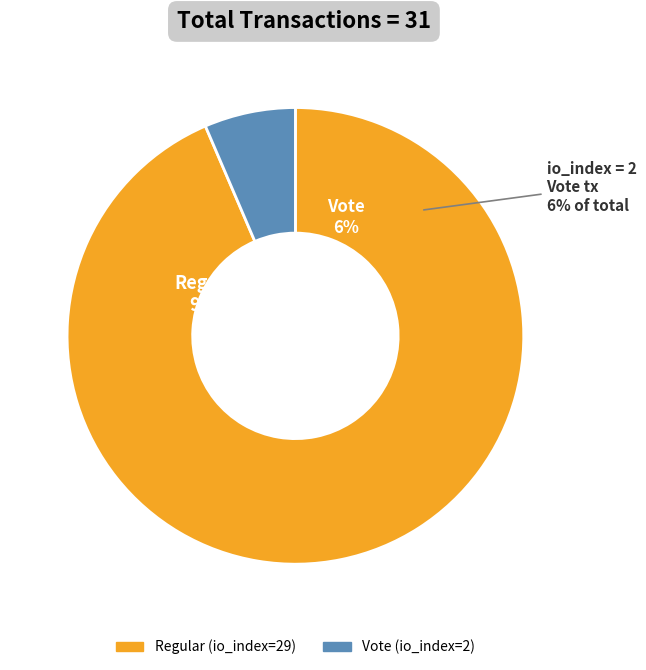

What is the smallest slice in the pie chart?

Vote (io_index=2)